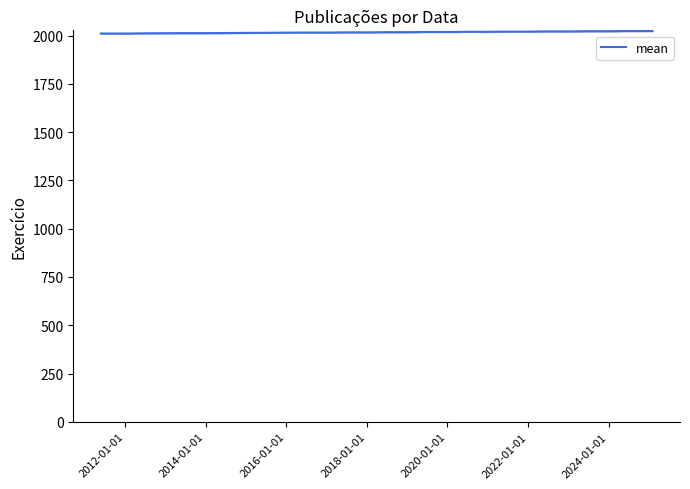

Does the chart have visible grid lines?

No